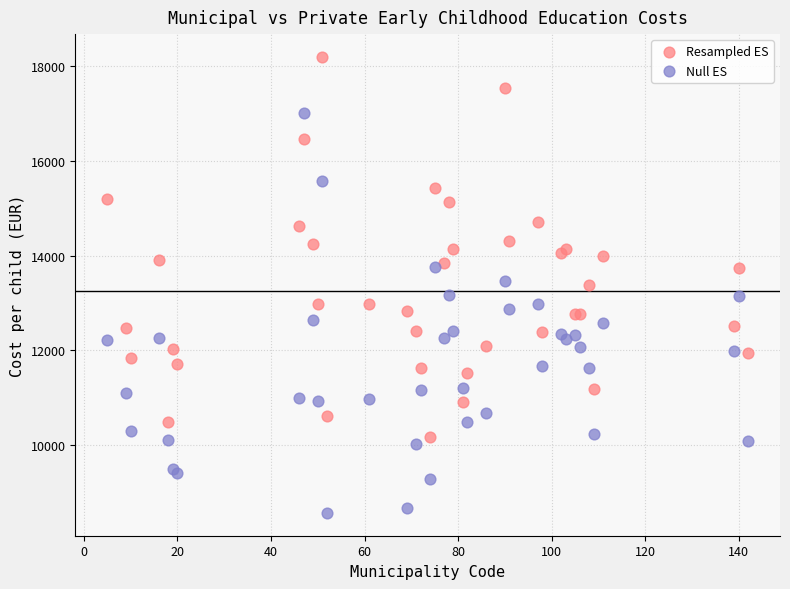

Which series contains the lowest Y value?

Null ES